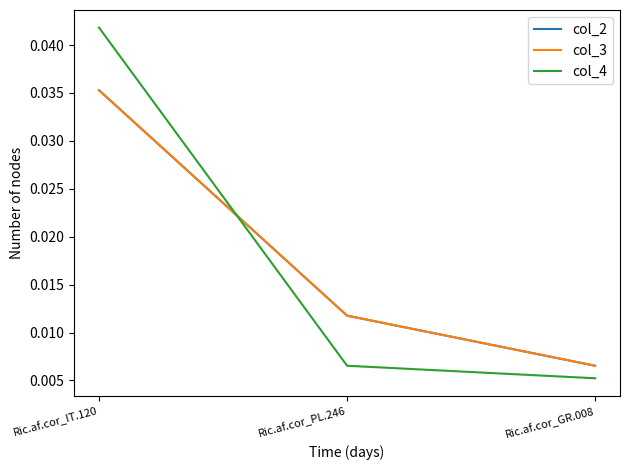

How many col_3 values are between 0 and 1?

3